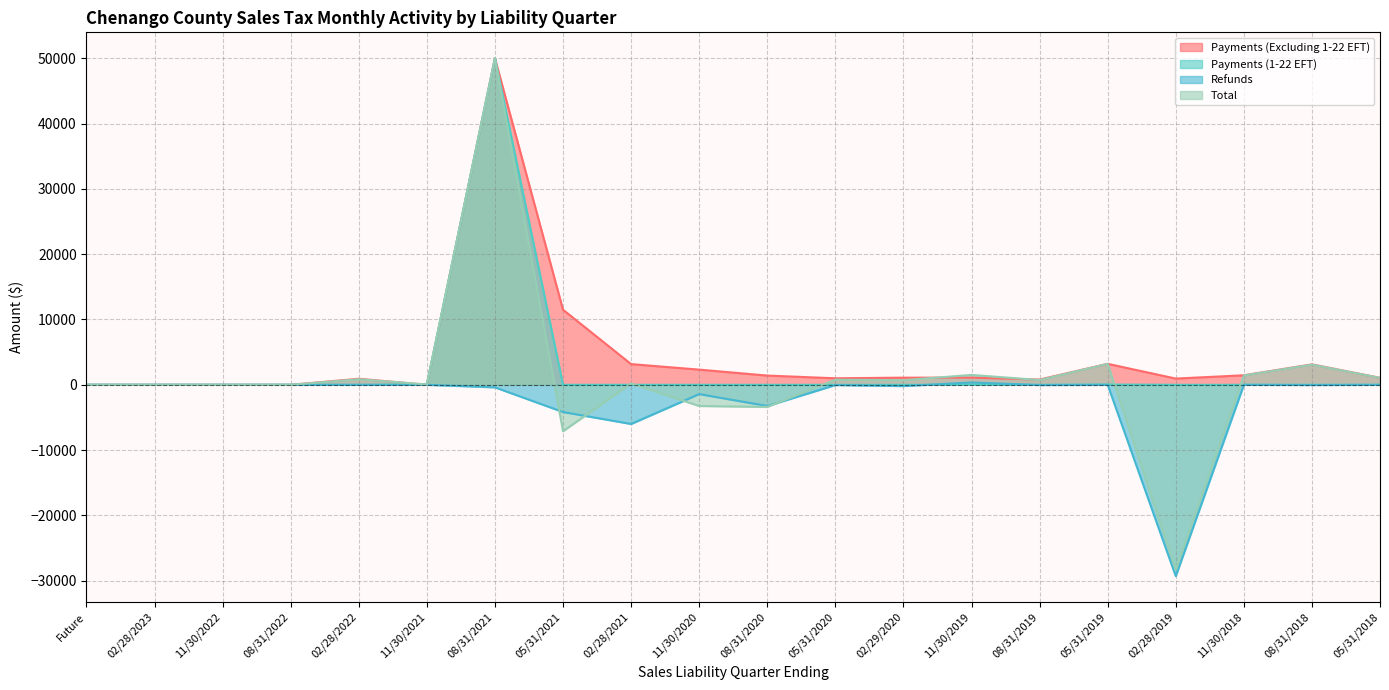

List the series in order of their overall mean, highest first.

Payments (Excluding 1-22 EFT), Payments (1-22 EFT), Total, Refunds